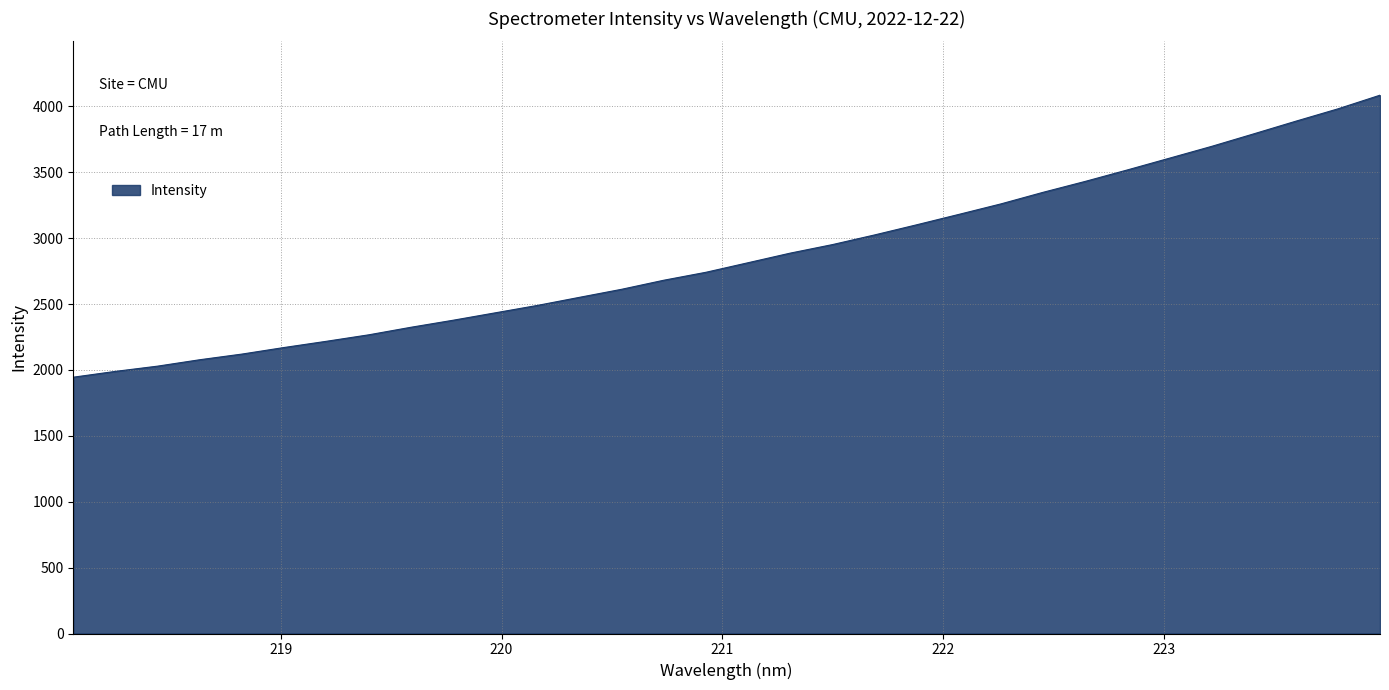

What is the minimum value shown in the chart?

1944.9